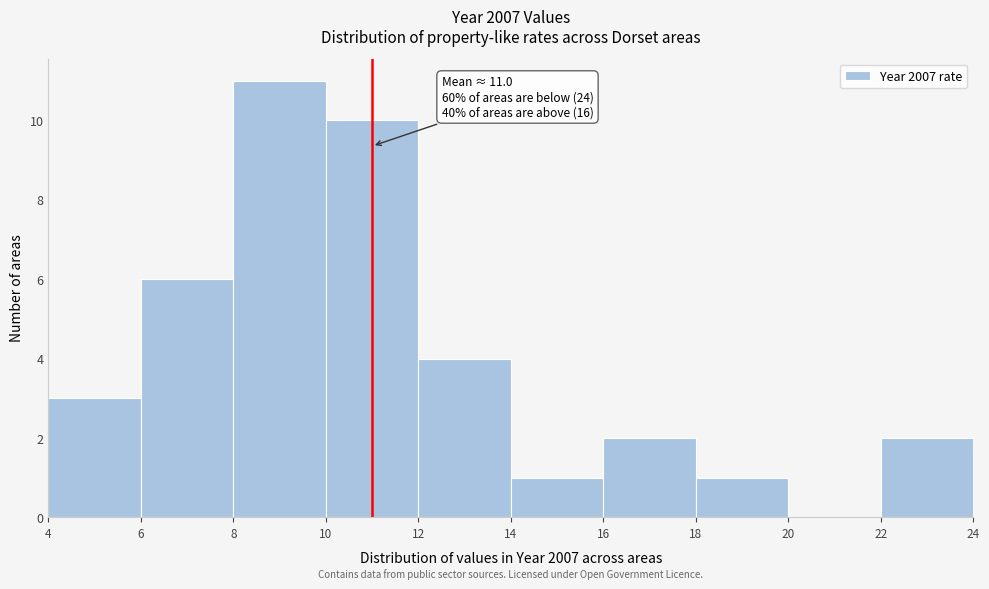

Over which range of the x-axis is the bar tallest?

8 to 10